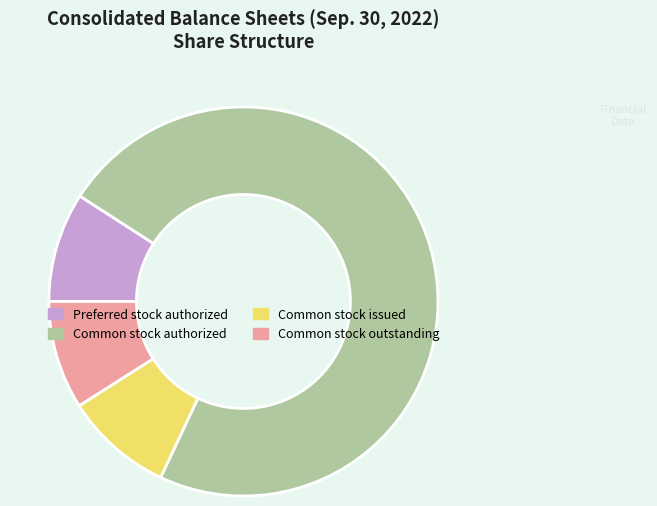

Is the sum of Common stock authorized and Common stock outstanding greater than half?

Yes